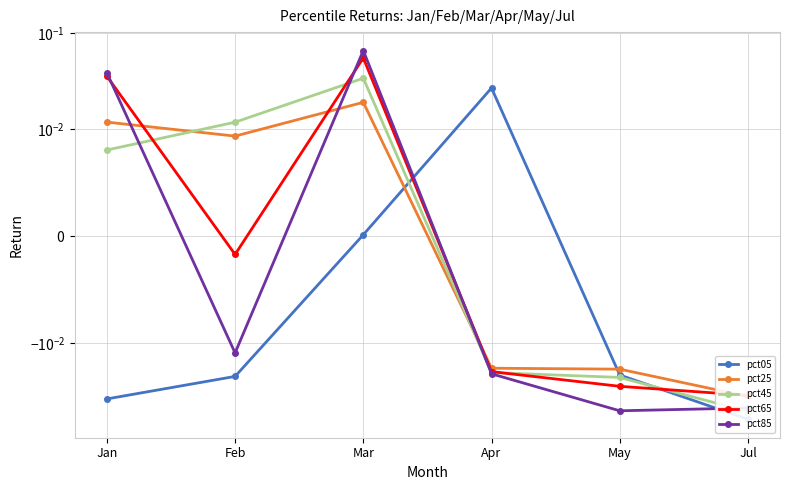

Which series has the largest total across all categories?

pct65